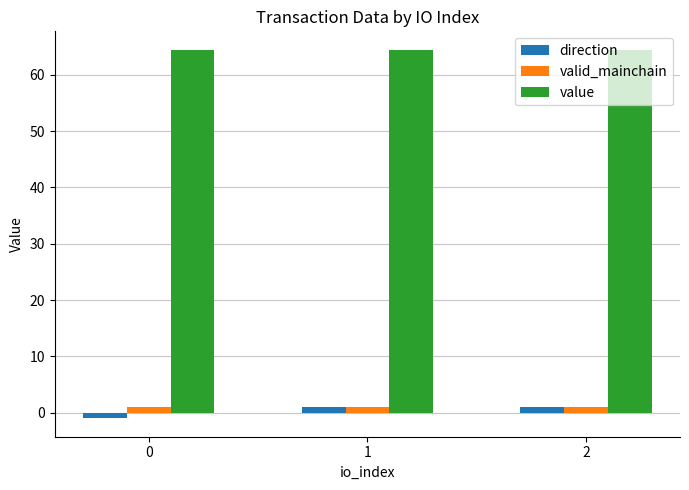

What is the smallest value displayed?

-1.0